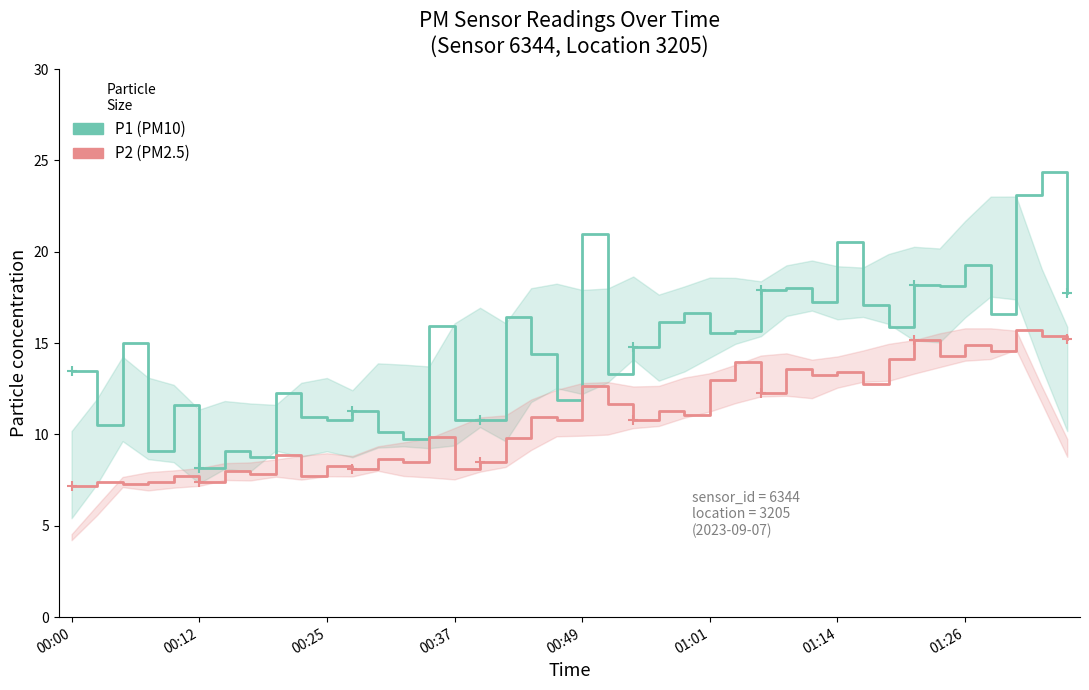

True or false: P1 and P2 intersect in this chart.

False